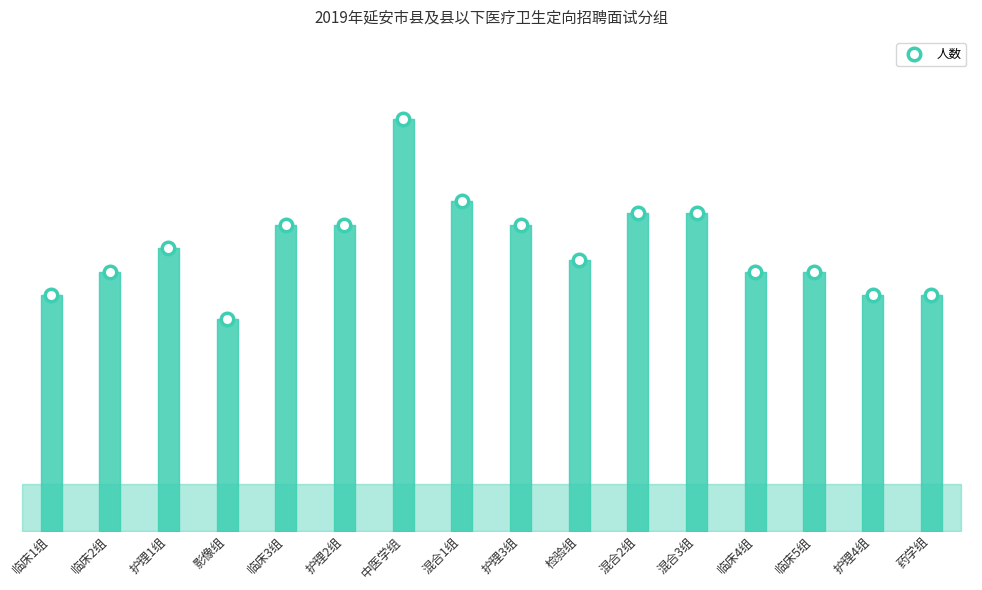

What is the sum of all values?

386